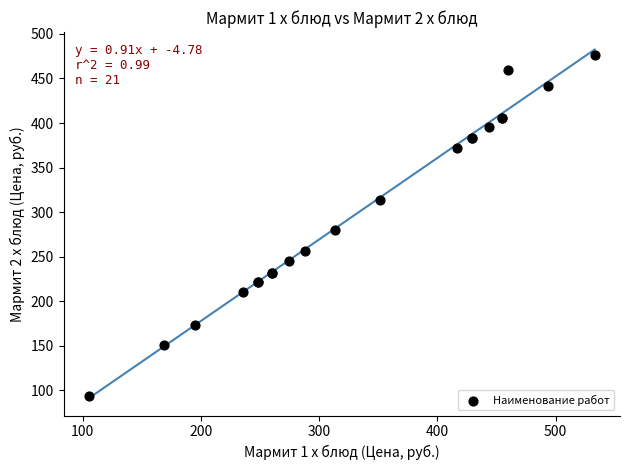

What Y value in the scatter plot is closest to 285?

280